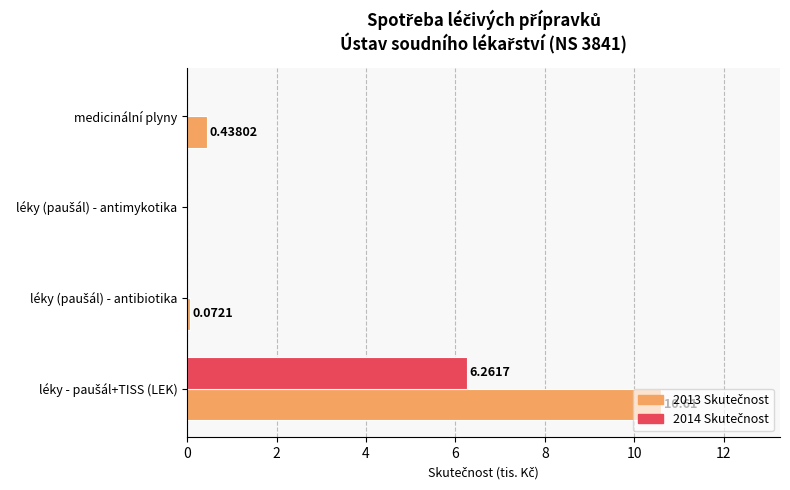

How many distinct data groups are displayed?

2